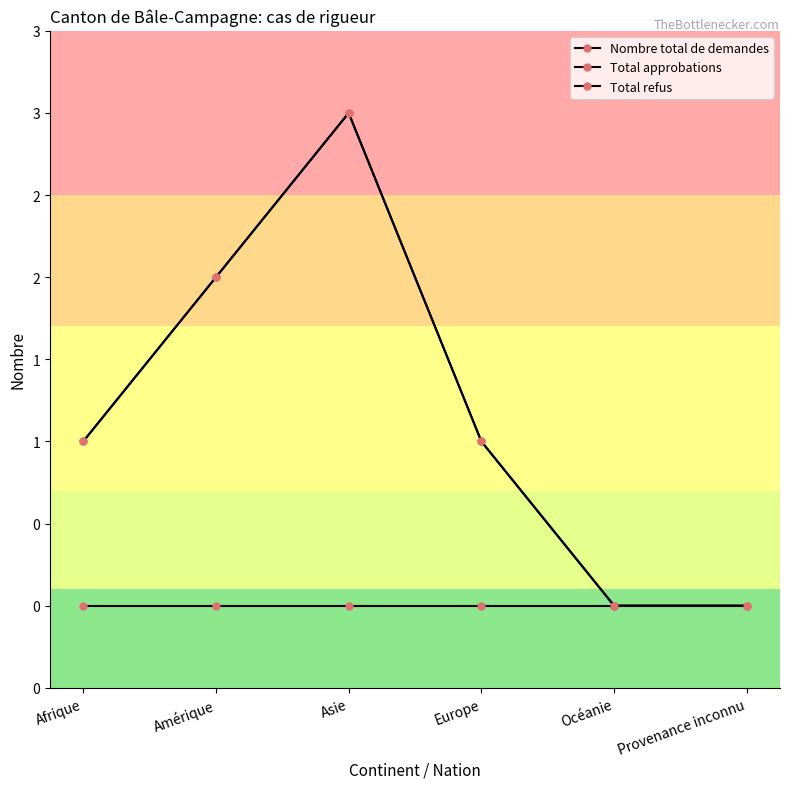

Is this an area chart (filled region under the line)?

No